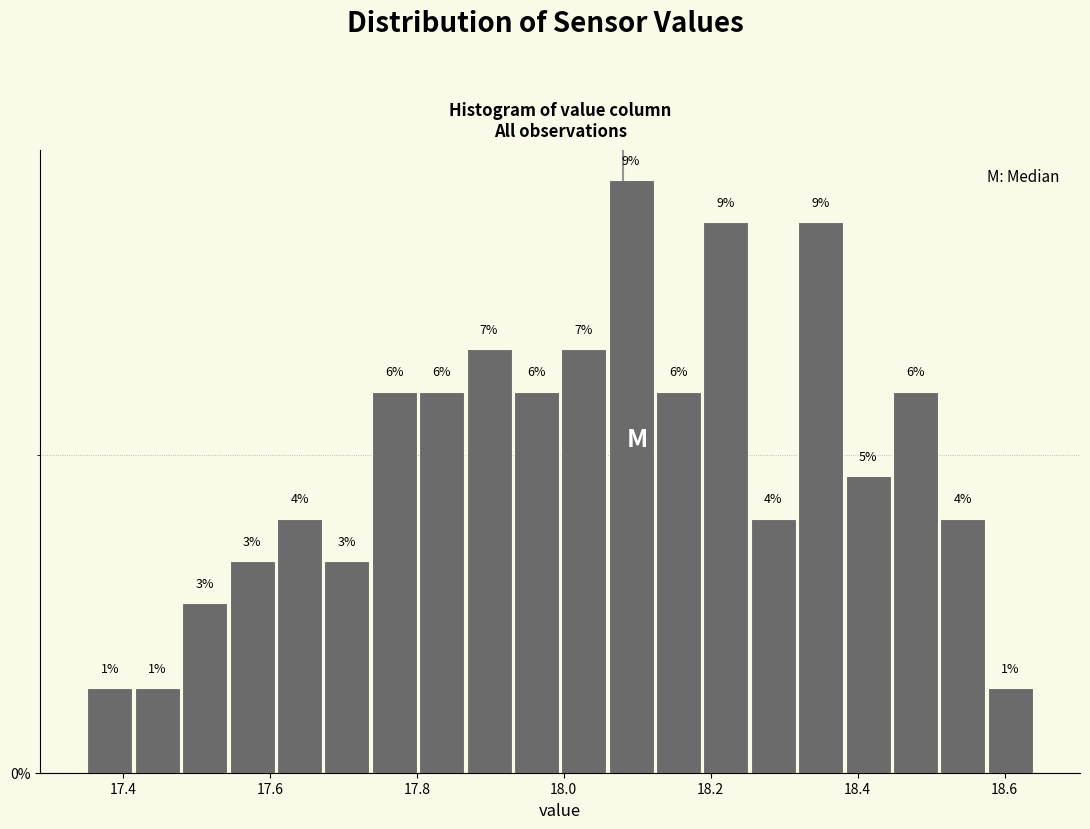

Around what value on the x-axis is the tallest bar? Give the approximate position of its centre, as read against the axis.

18.10